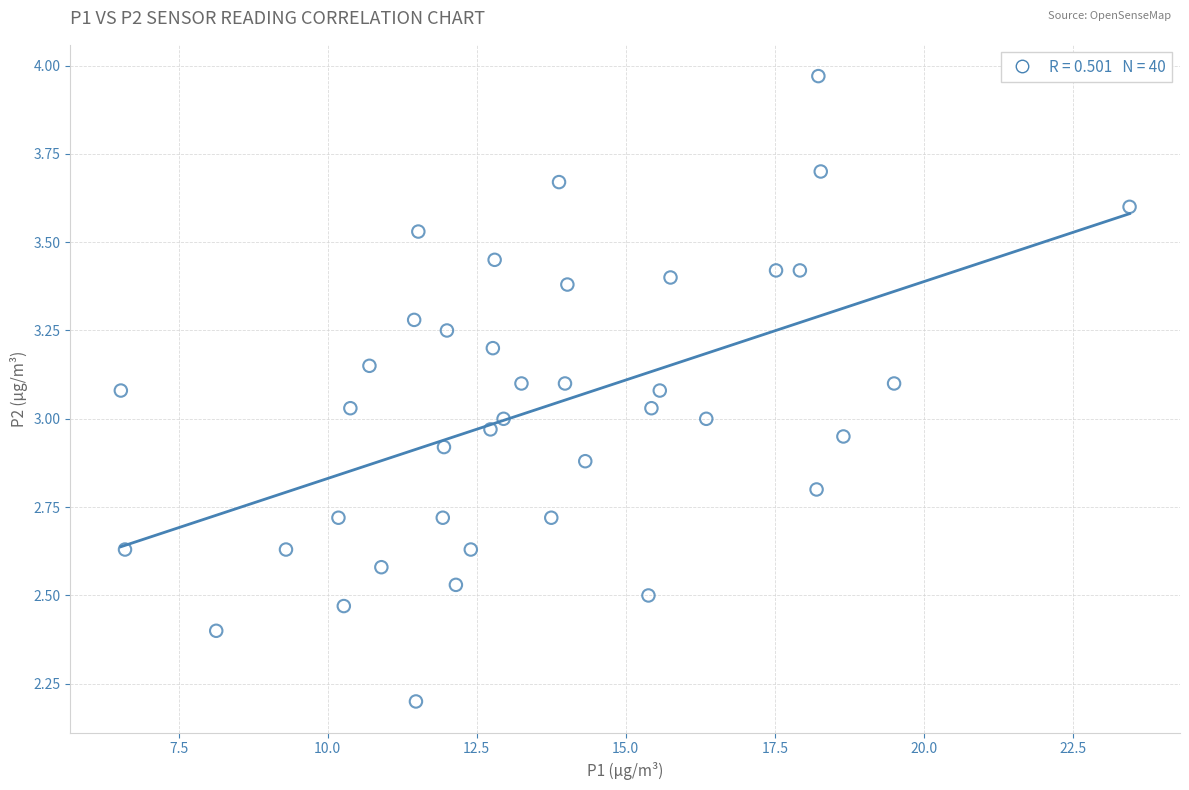

What is the range of X values (max minus min)?

16.9